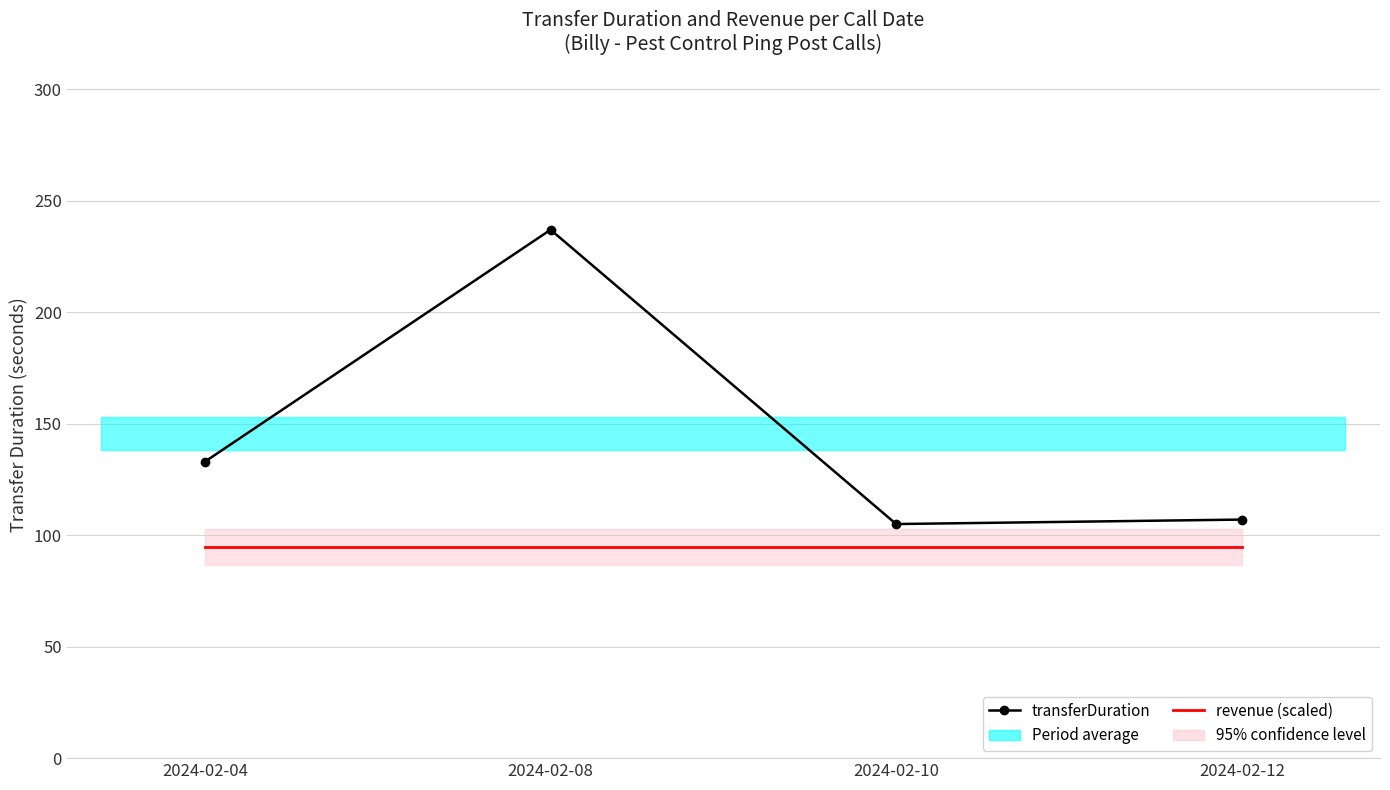

At which label is transferDuration closest to 171?

2024-02-04